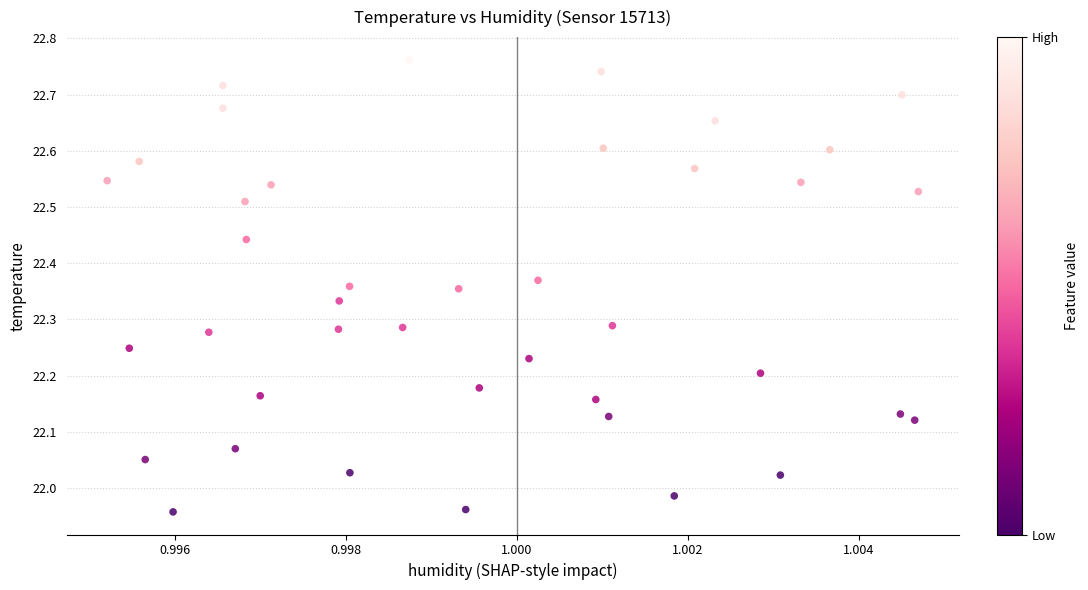

What is the range of Y values (max minus min)?

0.8